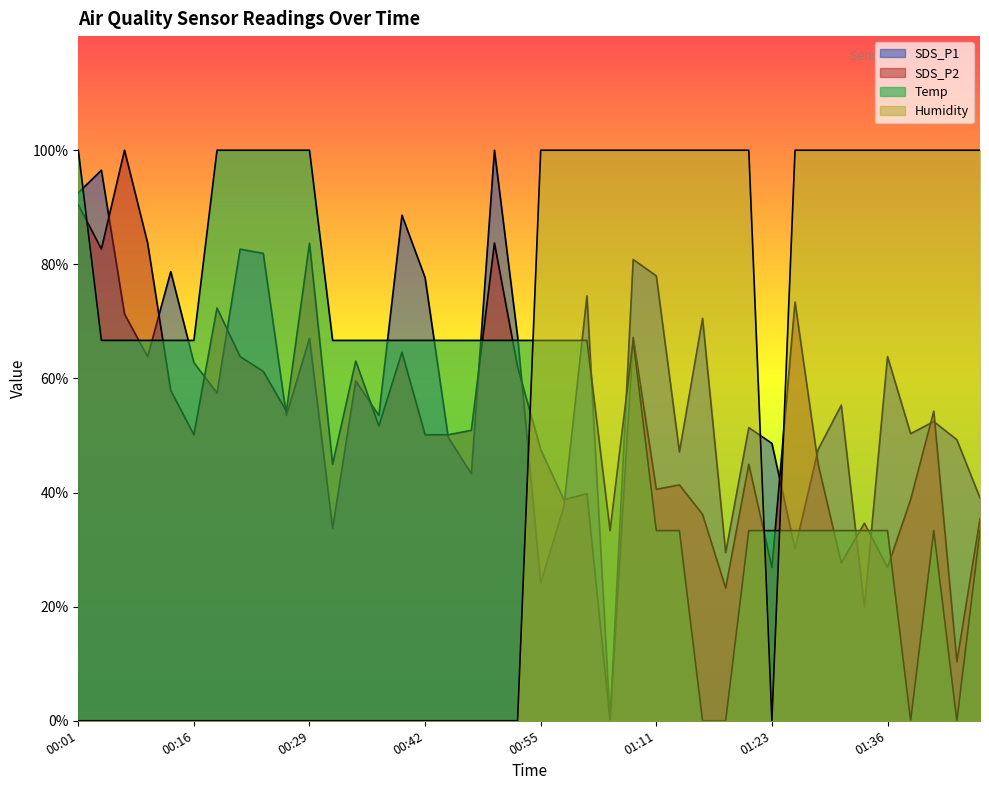

How many distinct data groups are displayed?

4